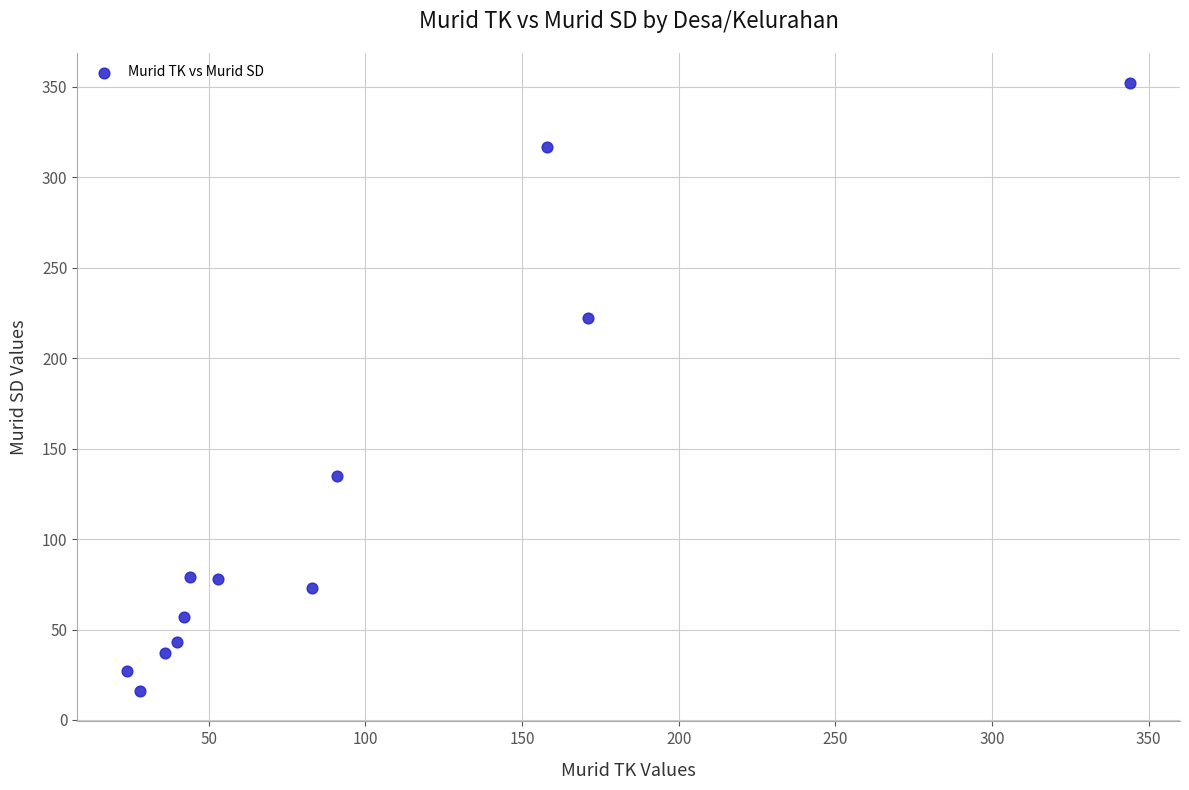

What is the range of X values (max minus min)?

320